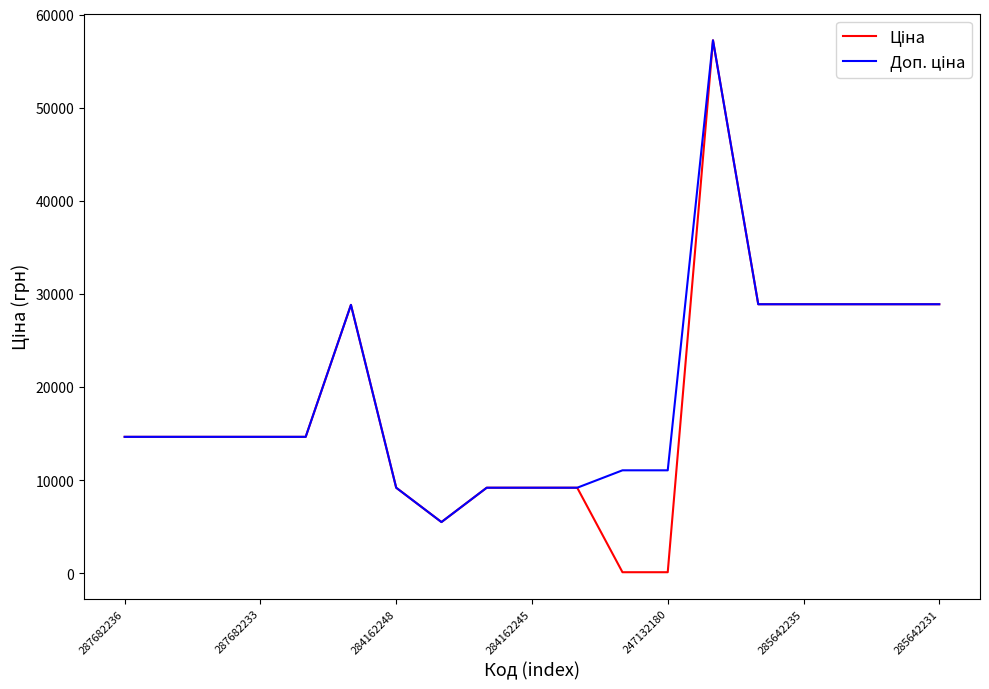

How many lines are shown in the chart?

2